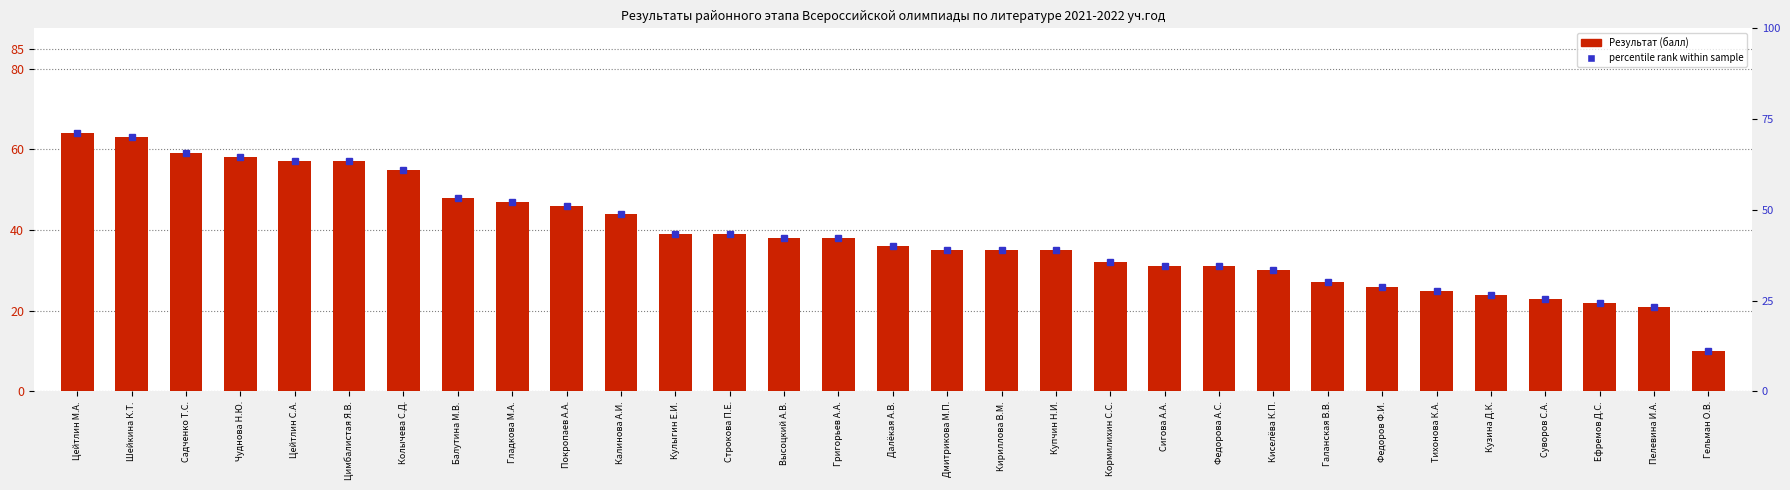

Rank the categories by value from lowest to highest.

Гельман О.В., Пелевина И.А., Ефремов Д.С., Суворов С.А., Кузина Д.К., Тихонова К.А., Федоров Ф.И., Галанская В.В., Киселёва К.П., Сигова А.А., Федорова А.С., Кормилихин С.С., Дмитрикова М.П., Кириллова В.М., Купчин Н.И., Далёкая А.В., Высоцкий А.В., Григорьев А.А., Кулыгин Е.И., Строкова П.Е., Калинова А.И., Покропаев А.А., Гладкова М.А., Балутина М.В., Колычева С.Д., Цейтлин С.А., Цимбалистая Я.В., Чуднова Н.Ю., Садченко Т.С., Шейкина К.Т., Цейтлин М.А.